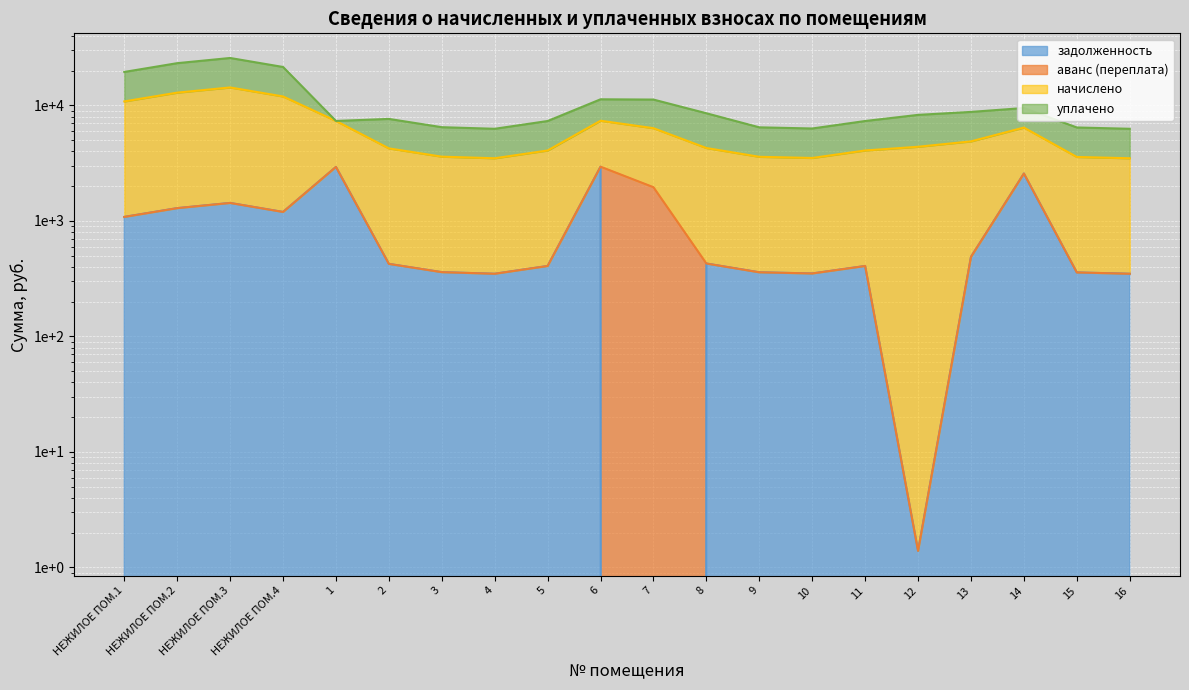

True or false: задолженность and начислено intersect in this chart.

False